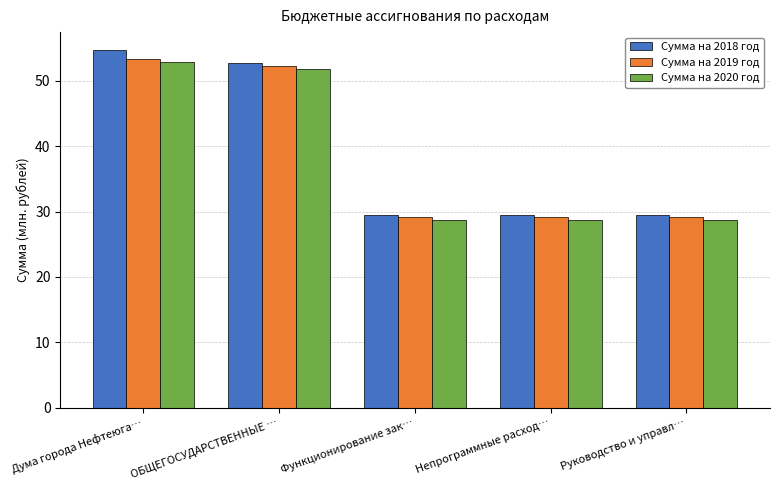

Which series has the largest range (max minus min)?

Сумма на 2018 год